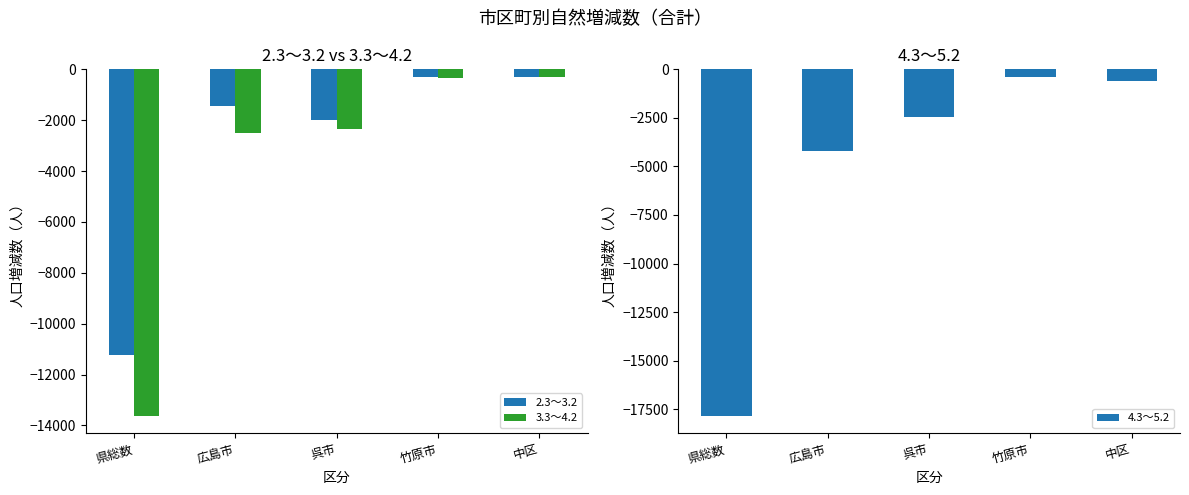

True or false: 2.3～3.2 has a value of -483 at 広島市.

False